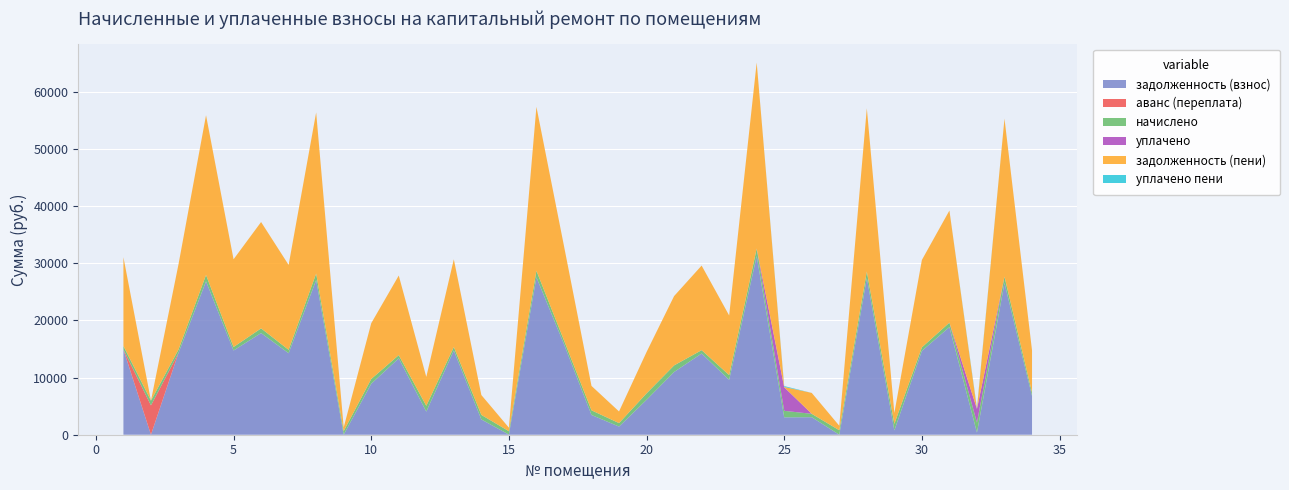

Reading left to right, extract all data points from this chart.

задолженность (взнос): 1=14914.1	2=0.0	3=14314.8	4=26840.2	5=14738.5	6=17787.0	7=14264.2	8=27075.7	9=18.9	10=8920.0	11=13373.0	12=4047.8	13=14738.5	14=2670.3	15=25.4	16=27546.6	17=15868.7	18=3457.8	19=1424.8	20=6115.1	21=10978.9	22=14209.4	23=9602.4	24=31266.5	25=3042.0	26=3068.7	27=0.0	28=27422.1	29=760.5	30=14676.9	31=18835.2	32=373.8	33=26557.7	34=6791.3
аванс (переплата): 1=0.0	2=5137.8	3=0.0	4=0.0	5=0.0	6=0.0	7=0.0	8=0.0	9=0.0	10=0.0	11=0.0	12=0.0	13=0.0	14=0.0	15=0.0	16=0.0	17=0.0	18=0.0	19=0.0	20=0.0	21=0.0	22=0.0	23=0.0	24=0.0	25=0.0	26=0.0	27=0.1	28=0.0	29=0.0	30=0.0	31=0.0	32=0.0	33=0.0	34=0.0
начислено: 1=618.1	2=822.9	3=592.8	4=1111.5	5=610.4	6=822.9	7=592.8	8=1121.2	9=618.1	10=834.6	11=553.8	12=1012.0	13=610.4	14=801.5	15=592.8	16=1140.8	17=657.1	18=813.1	19=610.4	20=1121.2	21=1150.5	22=588.9	23=832.6	24=1294.8	25=1140.8	26=588.9	27=783.9	28=1138.8	29=1140.8	30=614.2	31=780.0	32=1751.3	33=1099.8	34=588.9
уплачено: 1=0.0	2=0.0	3=0.0	4=0.0	5=0.0	6=0.0	7=0.0	8=0.0	9=0.0	10=0.0	11=0.0	12=0.0	13=0.0	14=0.0	15=0.0	16=0.0	17=0.0	18=0.0	19=0.0	20=0.0	21=0.0	22=0.0	23=0.0	24=0.0	25=4119.9	26=0.0	27=0.0	28=0.0	29=0.0	30=0.0	31=0.0	32=2386.5	33=0.0	34=0.0
задолженность (пени): 1=15532.3	2=0.0	3=14907.6	4=27951.7	5=15348.9	6=18609.9	7=14857.0	8=28197.0	9=637.1	10=9754.6	11=13926.8	12=5059.9	13=15348.9	14=3471.7	15=618.2	16=28687.3	17=16525.8	18=4271.0	19=2035.1	20=7236.4	21=12129.4	22=14798.2	23=10435.0	24=32561.3	25=62.8	26=3657.6	27=783.8	28=28560.9	29=1901.2	30=15291.1	31=19615.2	32=0.0	33=27657.5	34=7380.2
уплачено пени: 1=0.0	2=0.0	3=0.0	4=0.0	5=0.0	6=0.0	7=0.0	8=0.0	9=0.0	10=0.0	11=0.0	12=0.0	13=0.0	14=0.0	15=0.0	16=0.0	17=0.0	18=0.0	19=0.0	20=0.0	21=0.0	22=0.0	23=0.0	24=0.0	25=152.1	26=0.0	27=0.0	28=0.0	29=0.0	30=0.0	31=0.0	32=193.8	33=0.0	34=0.0